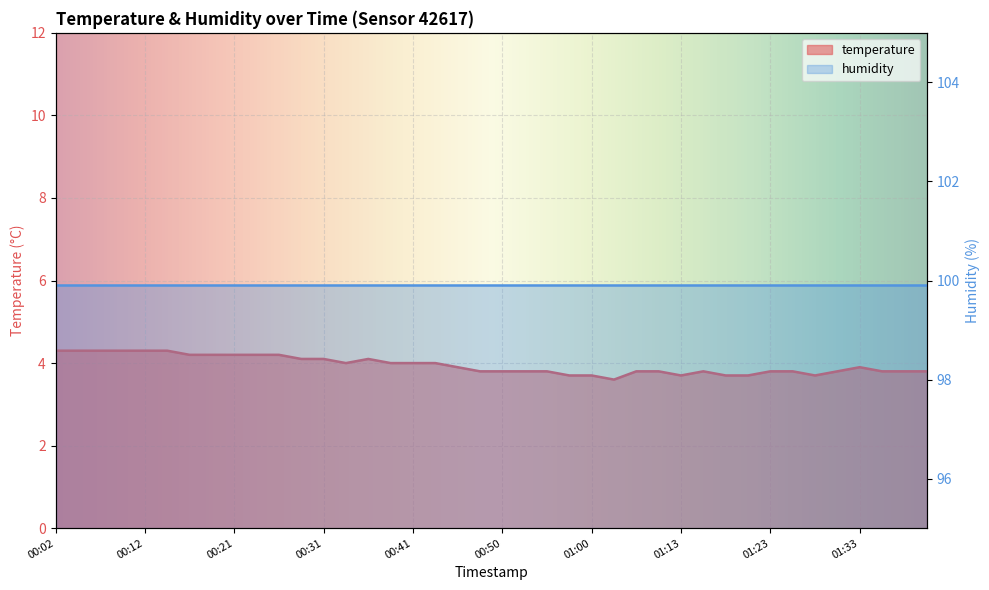

What is the label of the 2nd point from the left?

00:04